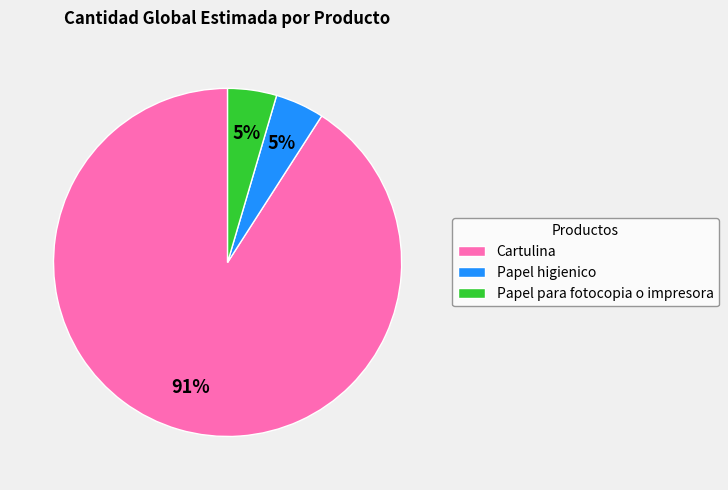

To the nearest percent, what portion does Papel higienico represent?

5%